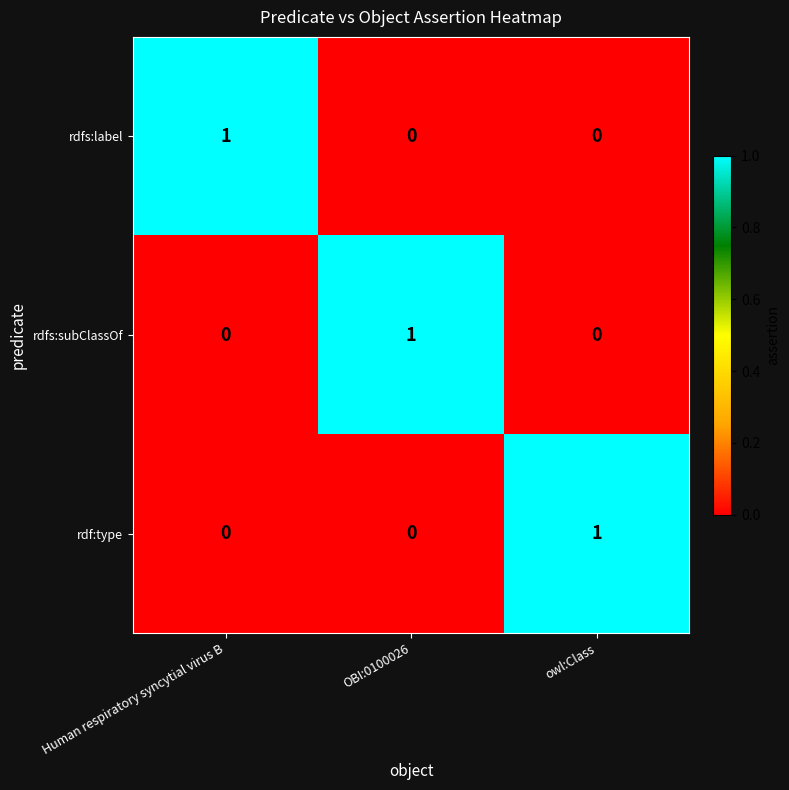

At which label does rdfs:subClassOf reach its peak?

OBI:0100026